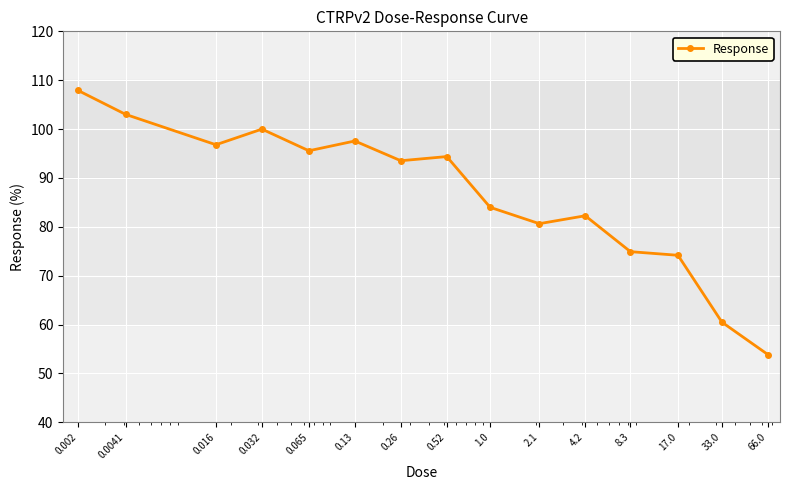

What is the smallest value displayed?

53.9